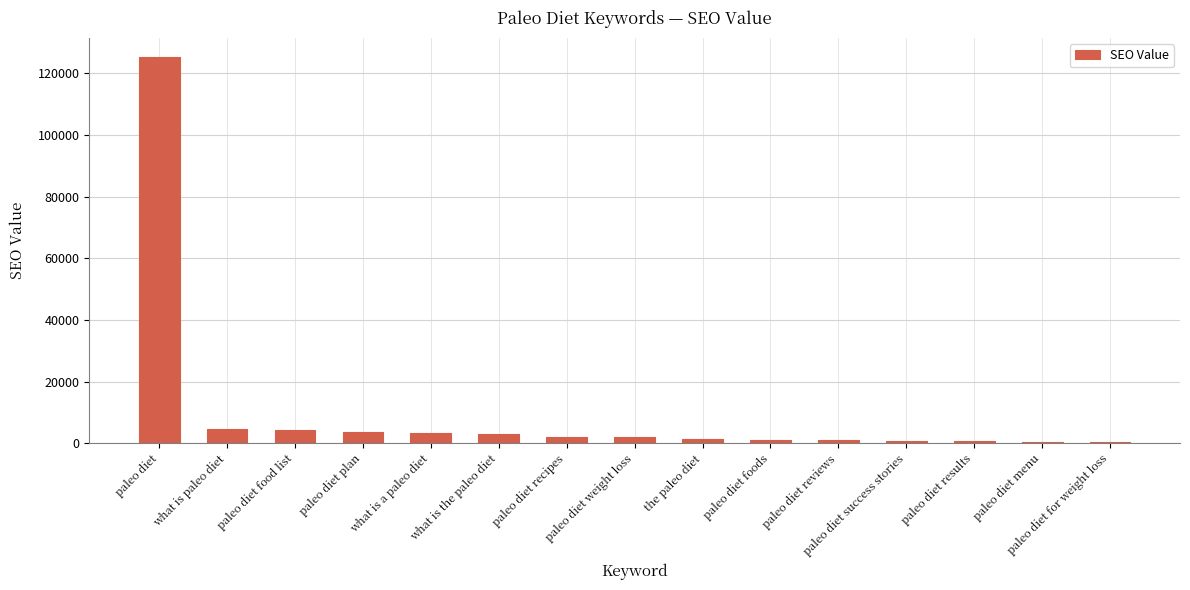

What is the greatest value displayed?

125193.6